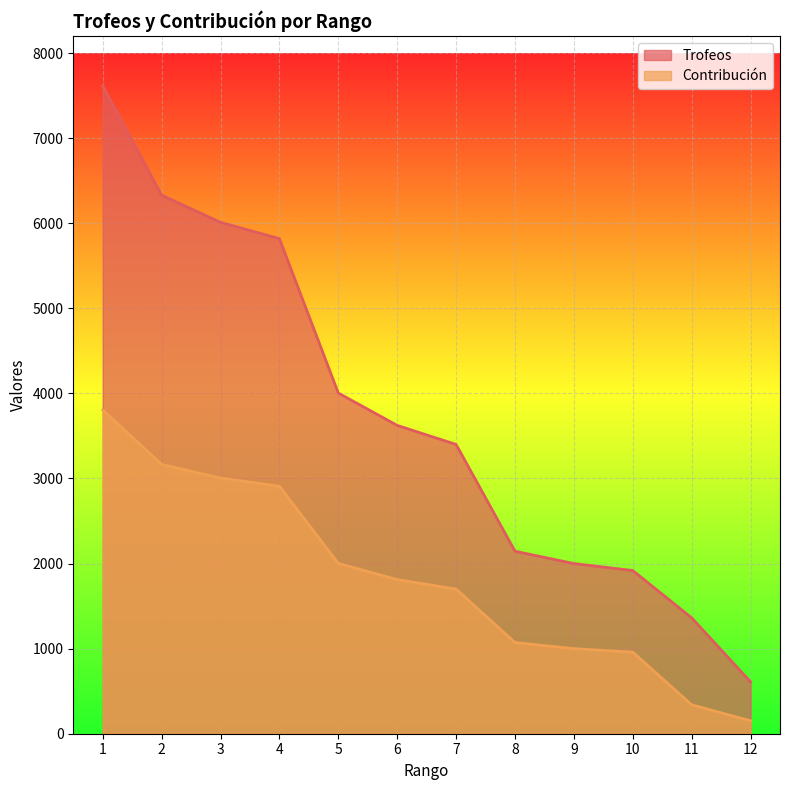

Reading left to right, transcribe all the data shown in this chart.

Trofeos: 7613	6330	6010	5819	4004	3624	3400	2145	2000	1918	1362	610
Contribución: 3806	3165	3005	2909	2002	1812	1700	1072	1000	959	340	152